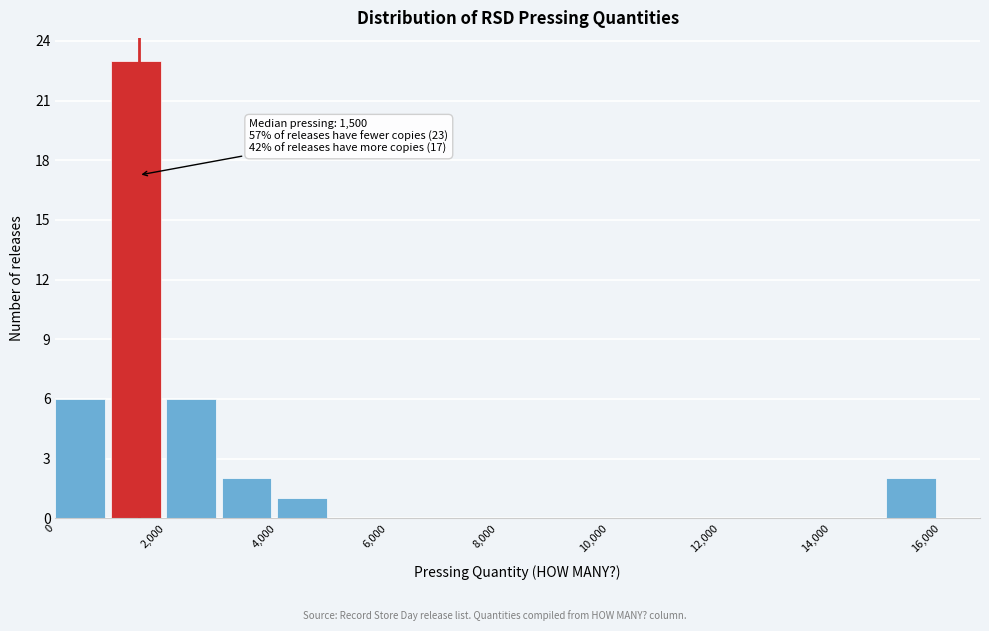

Over which range of the x-axis is the bar tallest?

1000 to 2000